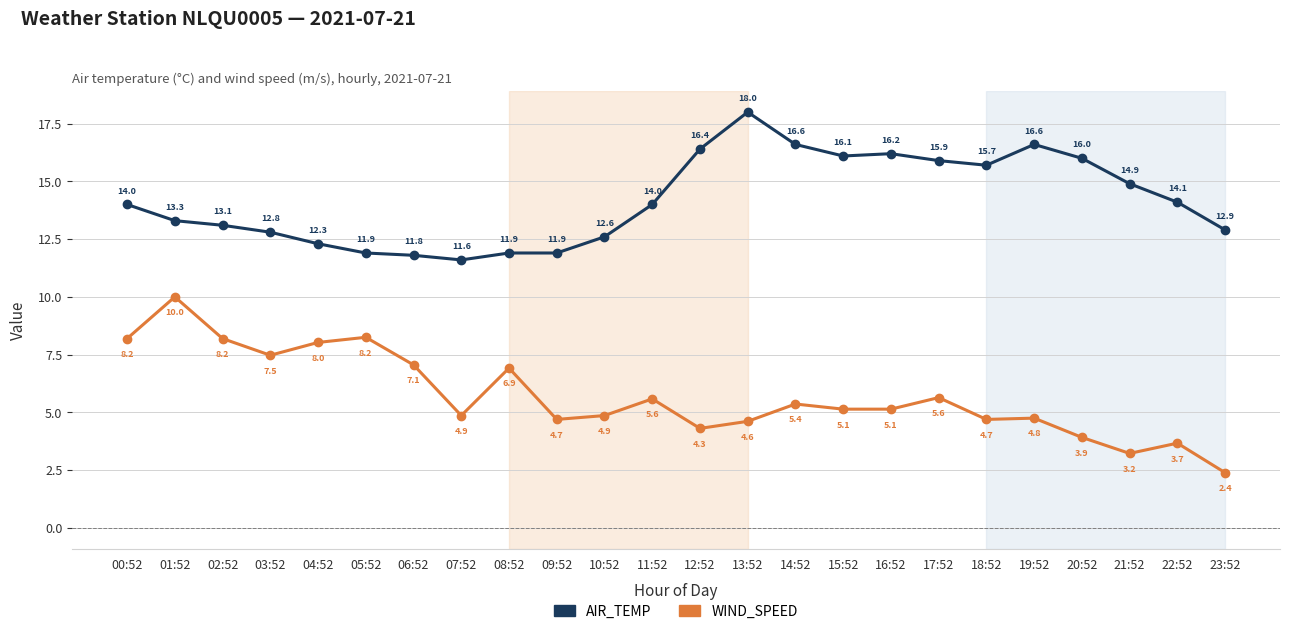

What is the average value of the AIR_TEMP series?

14.2